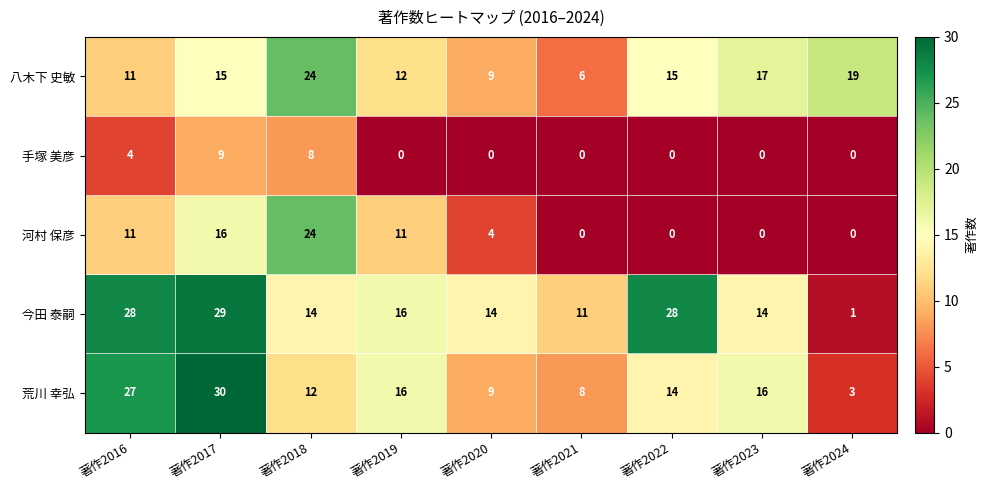

What is the sum of the 今田 泰嗣 values at 著作2018 and 著作2024?

15